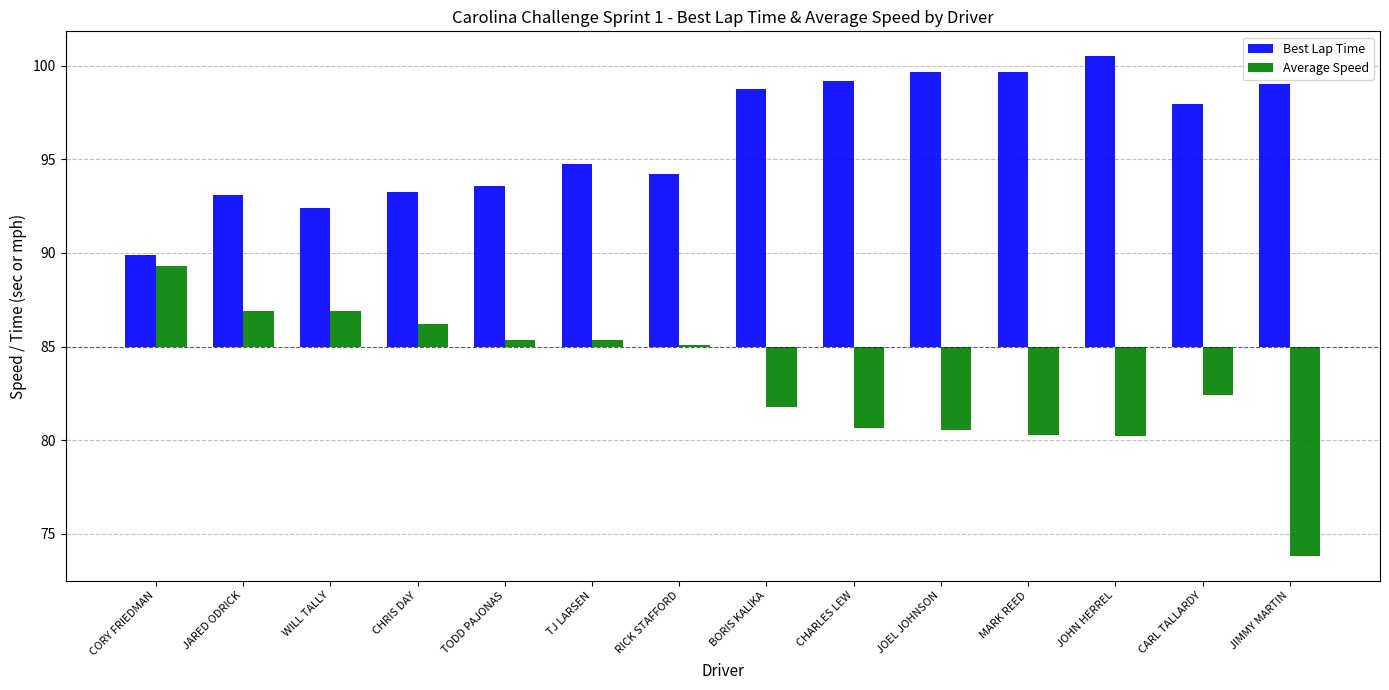

What position from the right is JARED ODRICK?

13